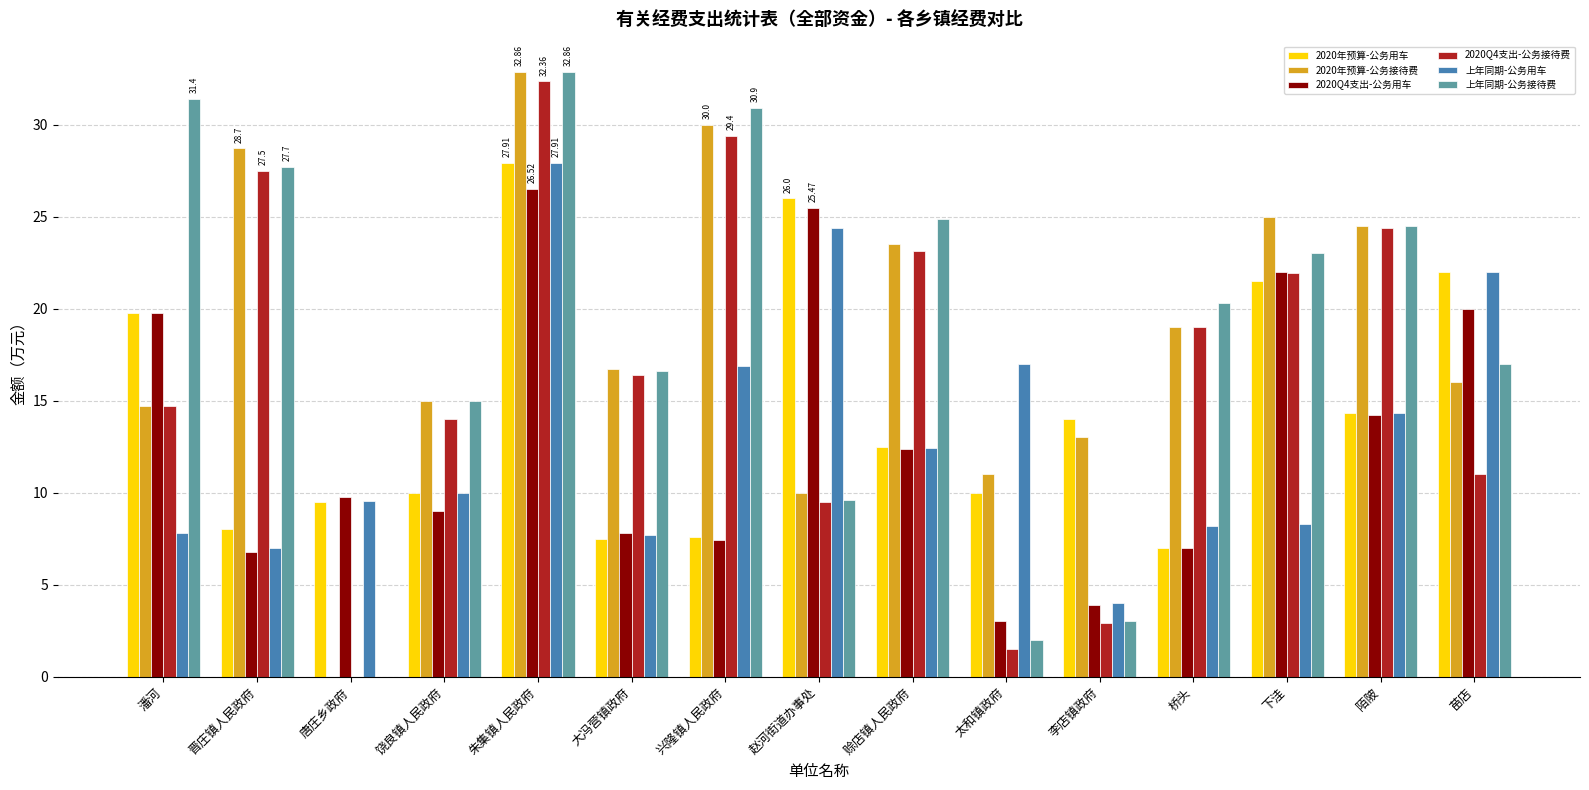

Are the bars grouped side by side (vs. stacked)?

Yes